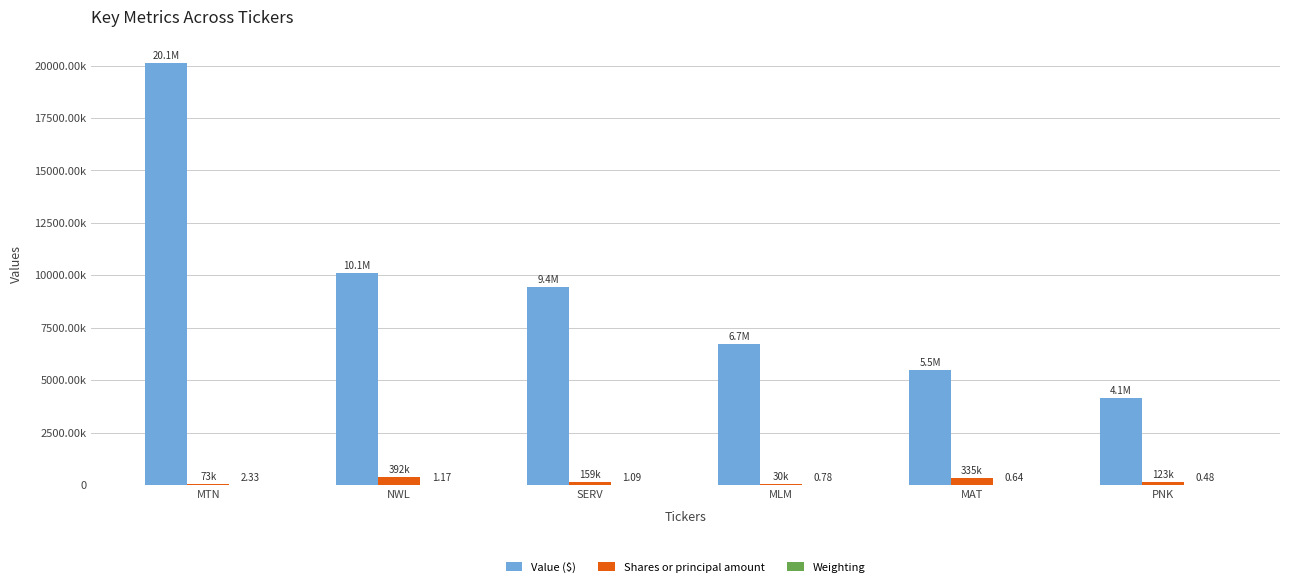

What is the label of the 2nd bar from the right?

MAT